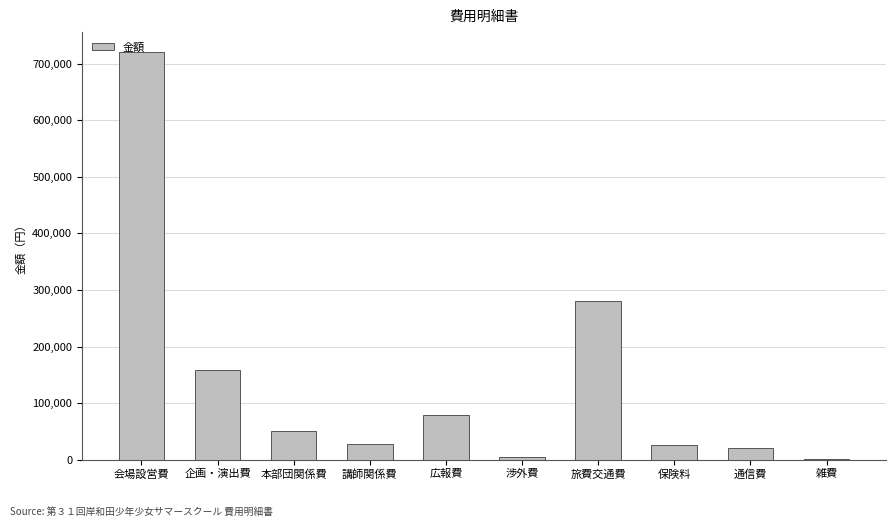

What is the sum of all values?

1367532